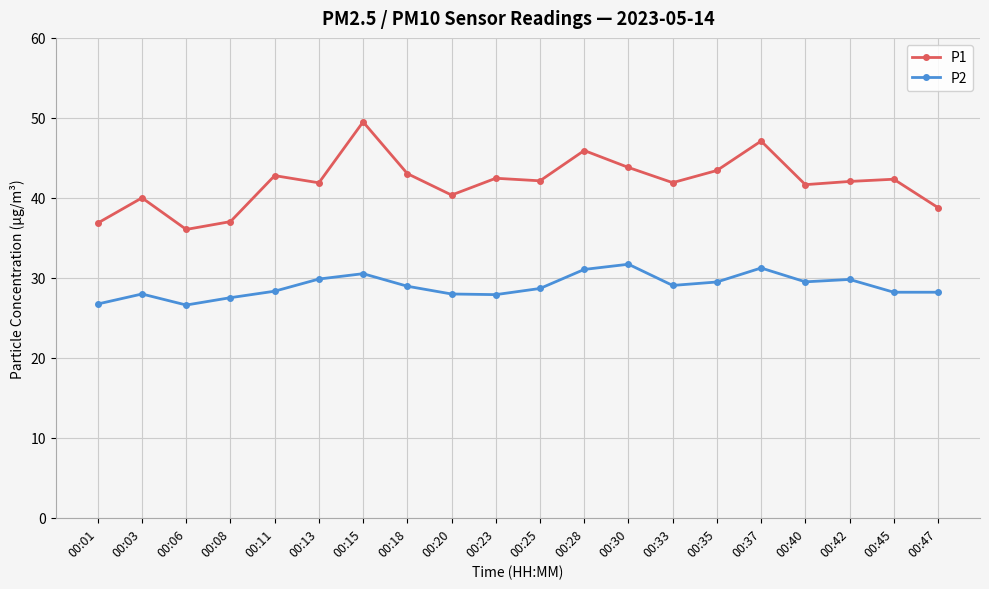

What is the value of the P1 point at the 5th from the left?

42.8